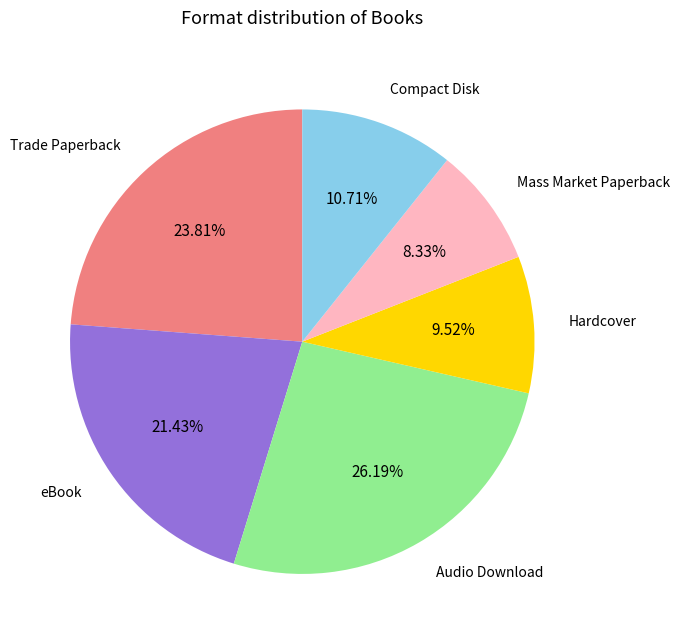

Is there any slice that represents more than half of the pie?

No